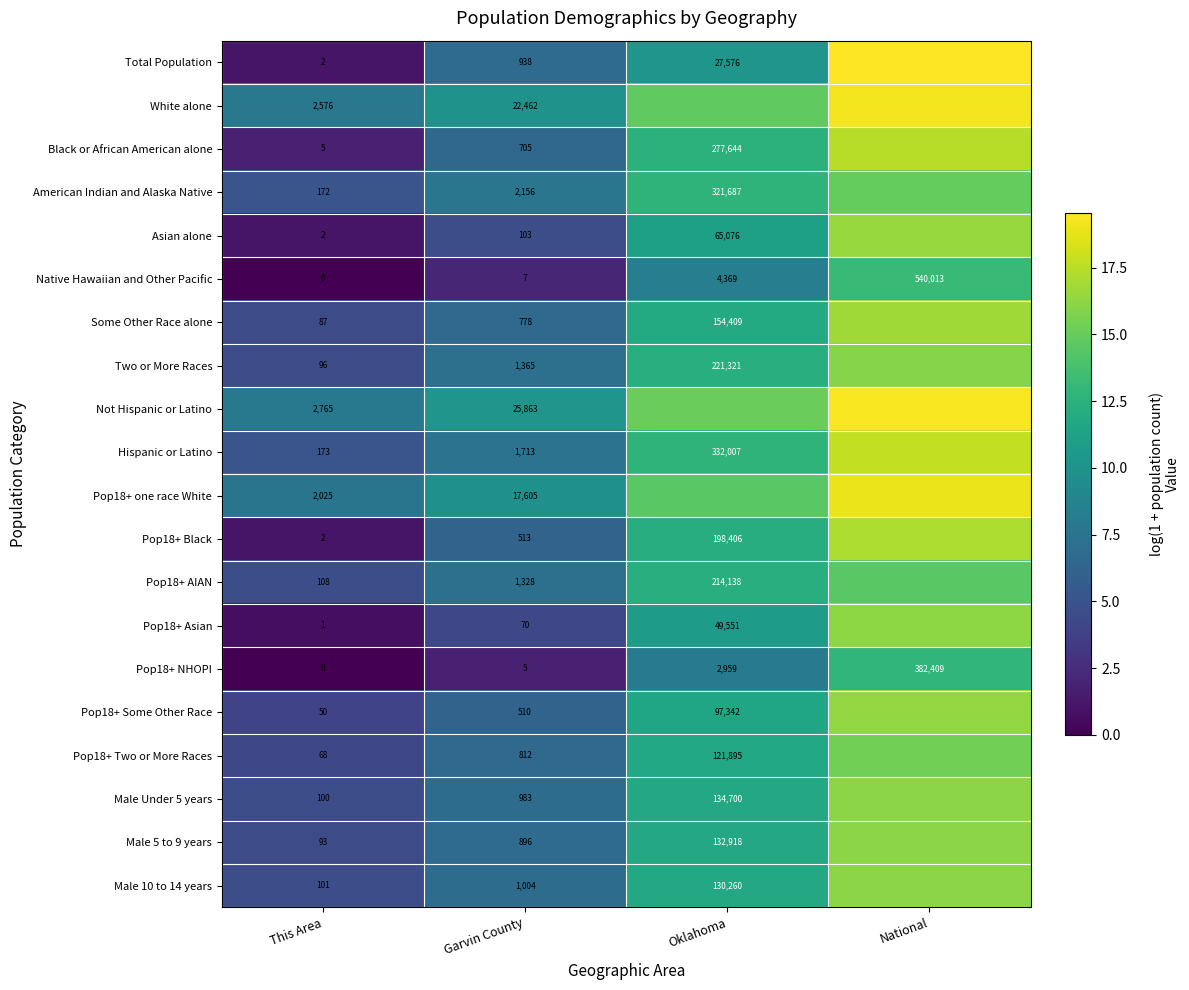

How many distinct data groups are displayed?

20